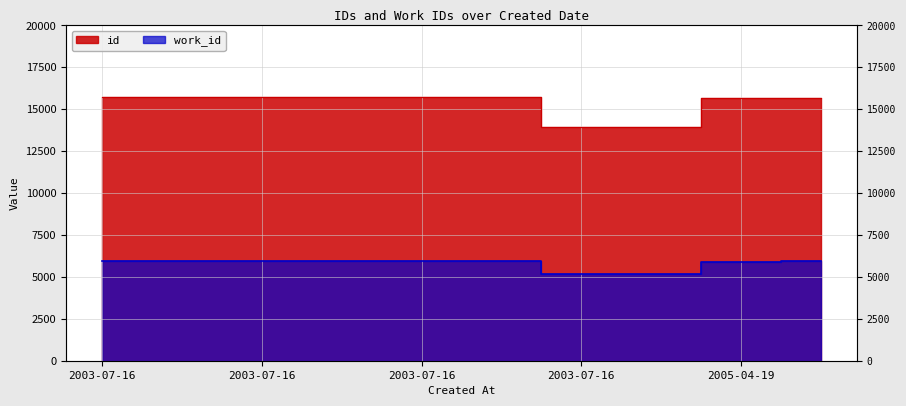

Reading left to right, list all the values displayed in this chart.

id: 15707	15708	15709	15710	15711	15712	13932	13935	15687	15701
work_id: 5925	5925	5925	5925	5925	5925	5178	5178	5917	5923